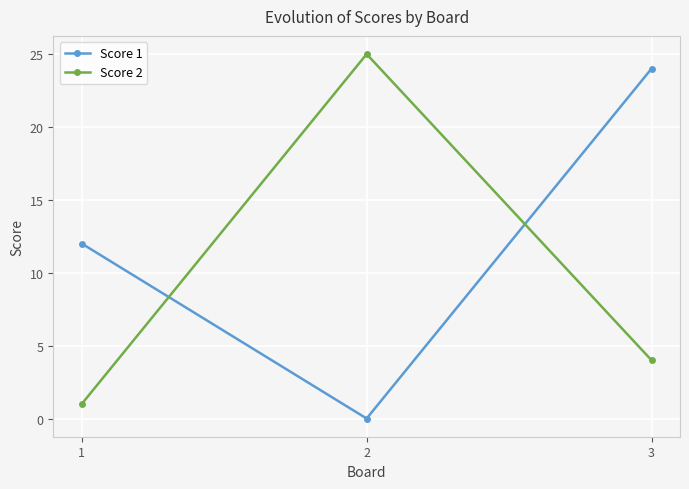

Which series changed the most between 2 and 3?

Score 1